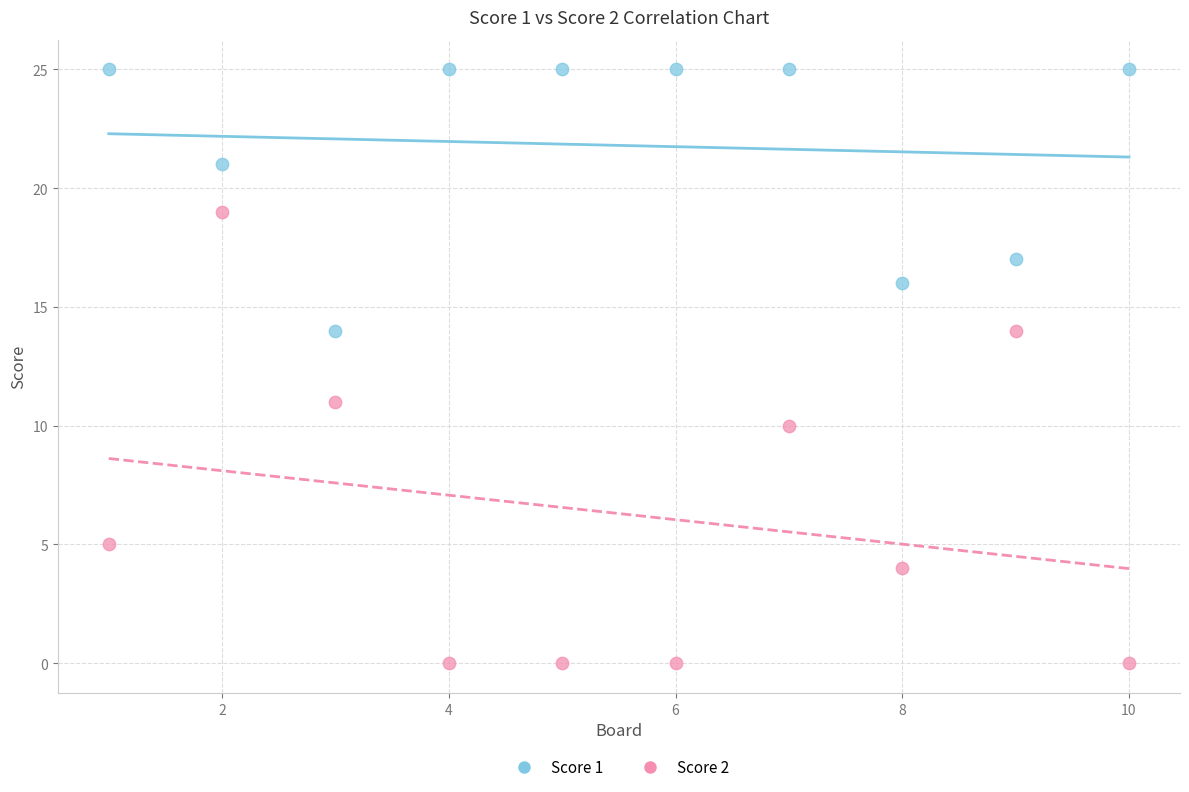

Which series has the largest Y range (max minus min)?

Score 2